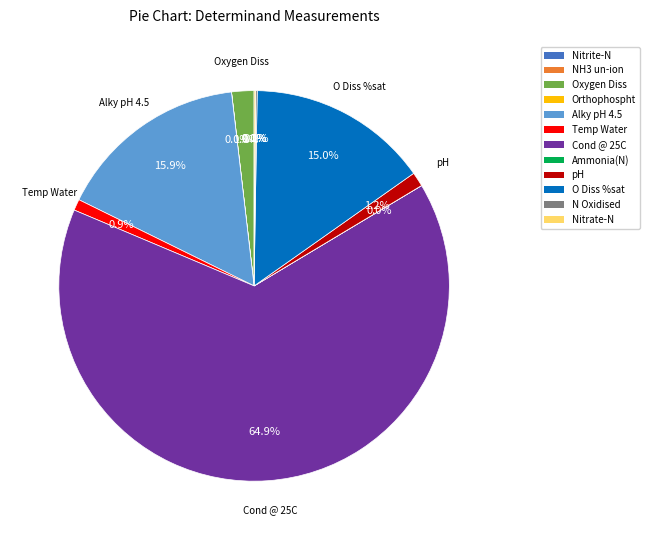

Does any single category account for the majority?

Yes